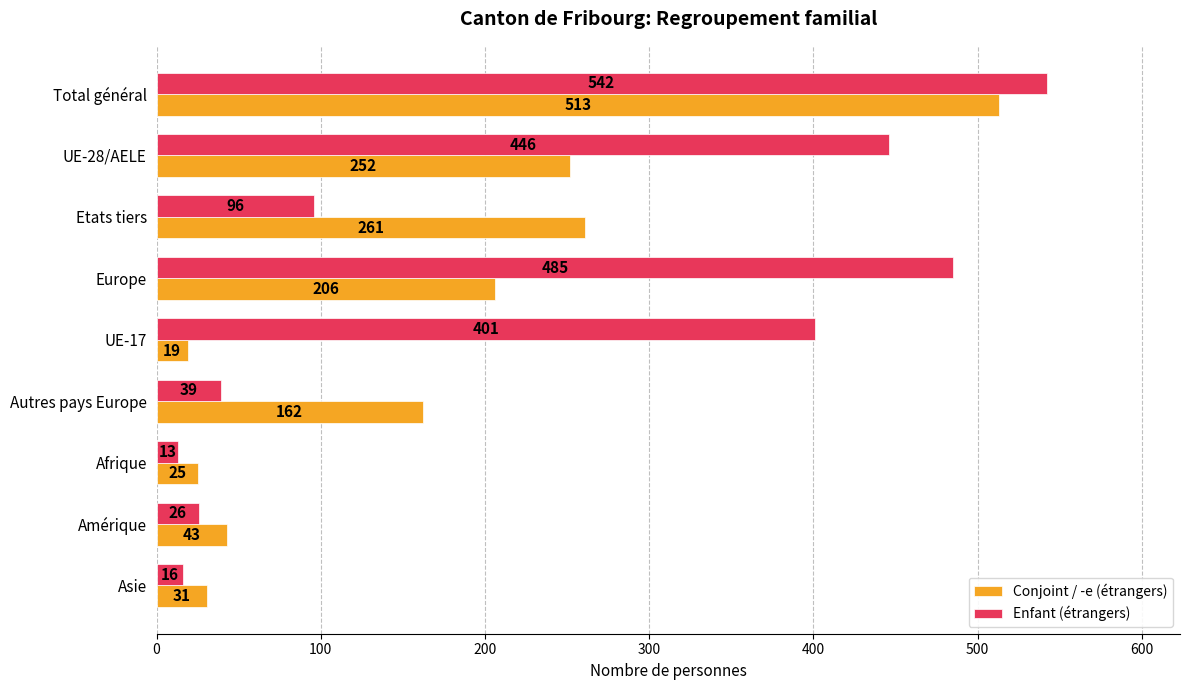

How many values in the Conjoint / -e (étrangers) series are below 162?

4